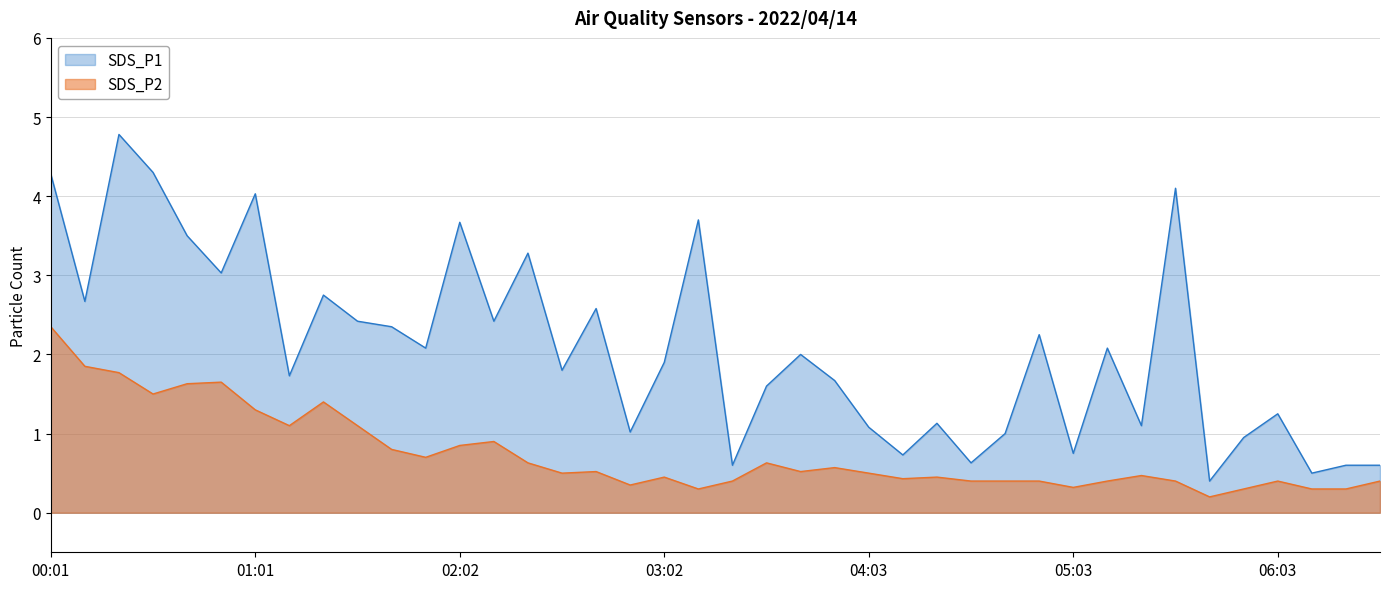

What are all the series names shown in the legend?

SDS_P1, SDS_P2